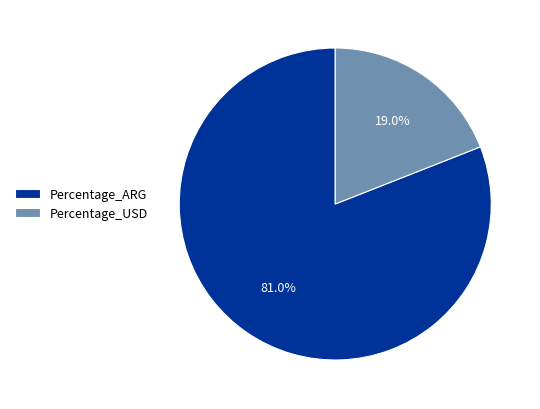

Which has a higher value, Percentage_ARG or Percentage_USD?

Percentage_ARG